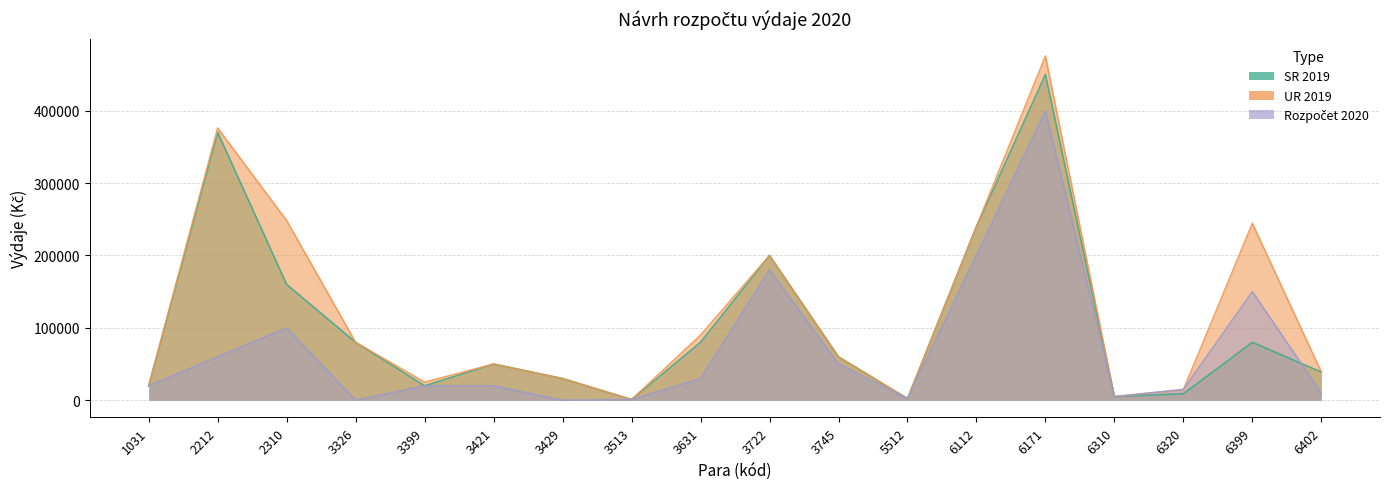

Is the value of UR 2019 at 6171 greater than the value of Rozpočet 2020 at 3745?

Yes